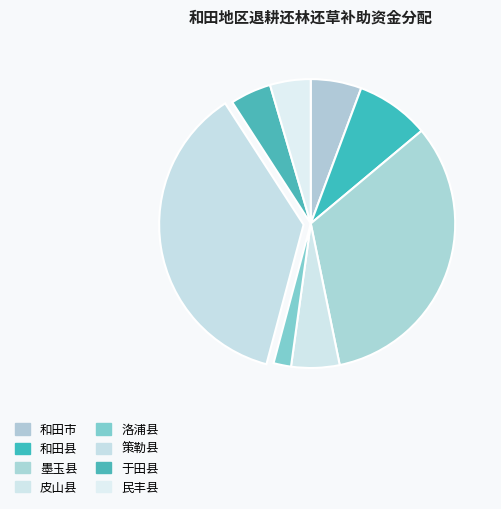

To the nearest percent, what is the difference between the 和田县 and 于田县 slice percentages?

4%